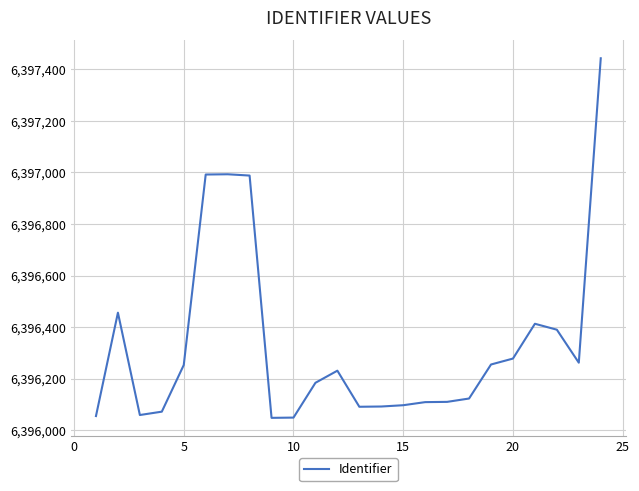

How many values are below 6396231?

12